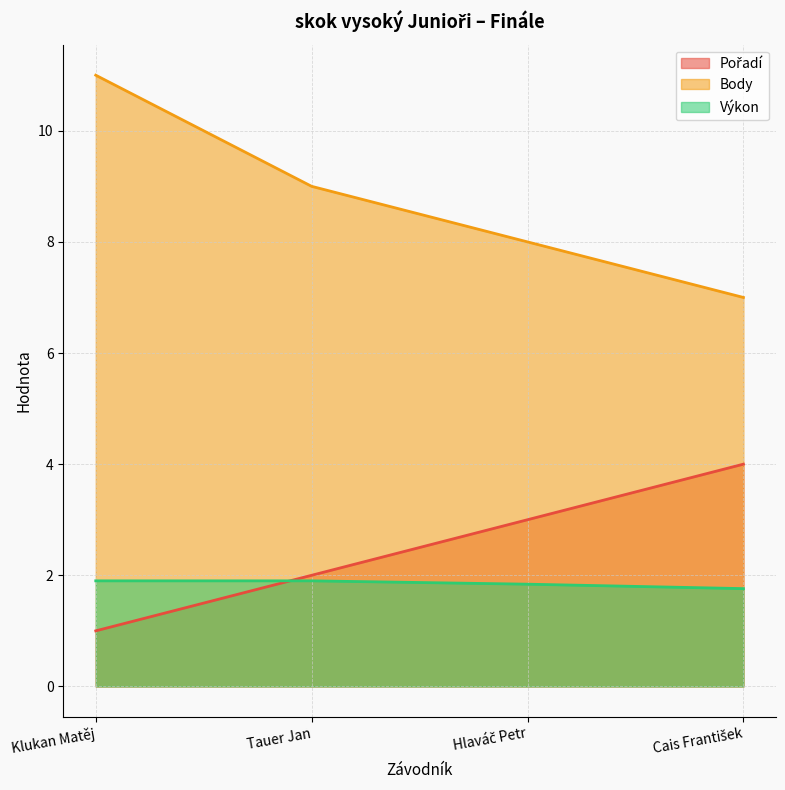

How many lines are shown in the chart?

3